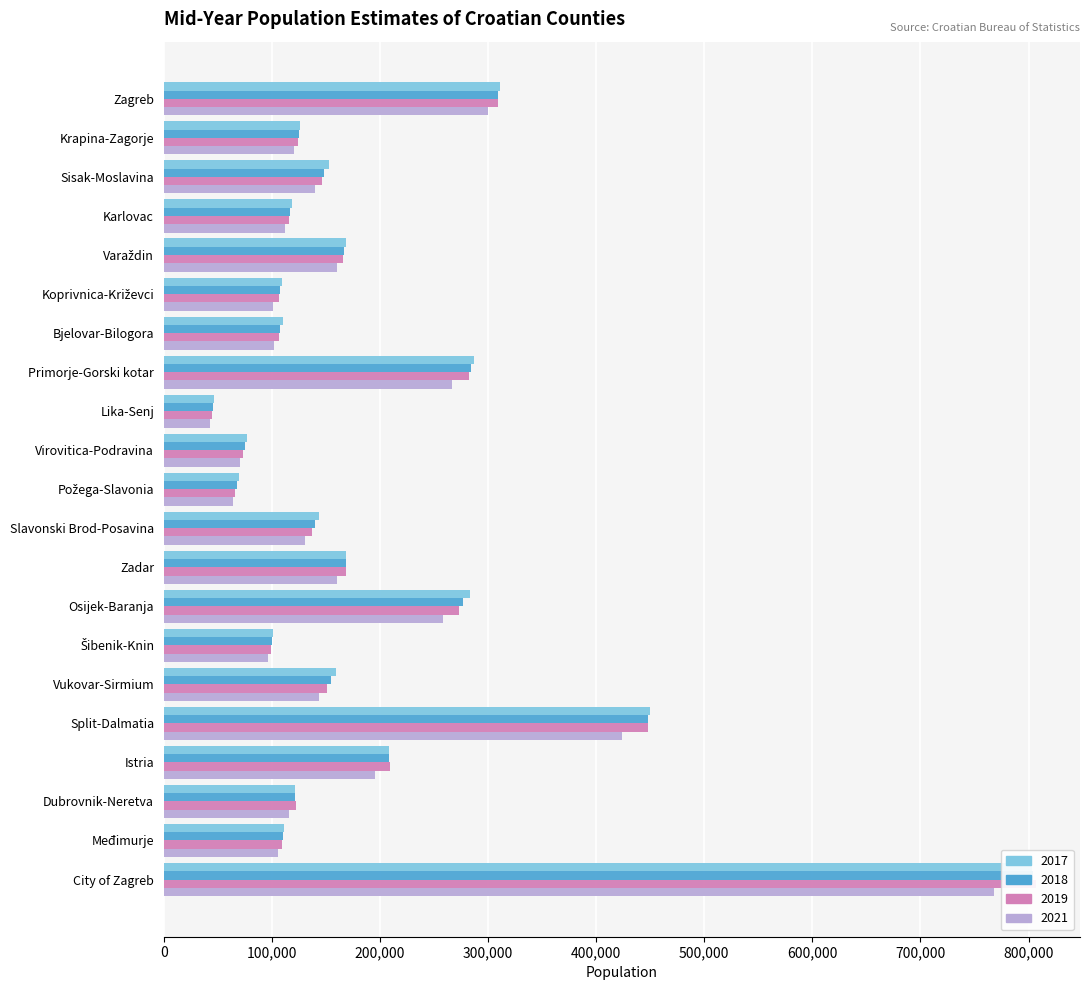

What is the label of the 14th bar from the left?

Osijek-Baranja